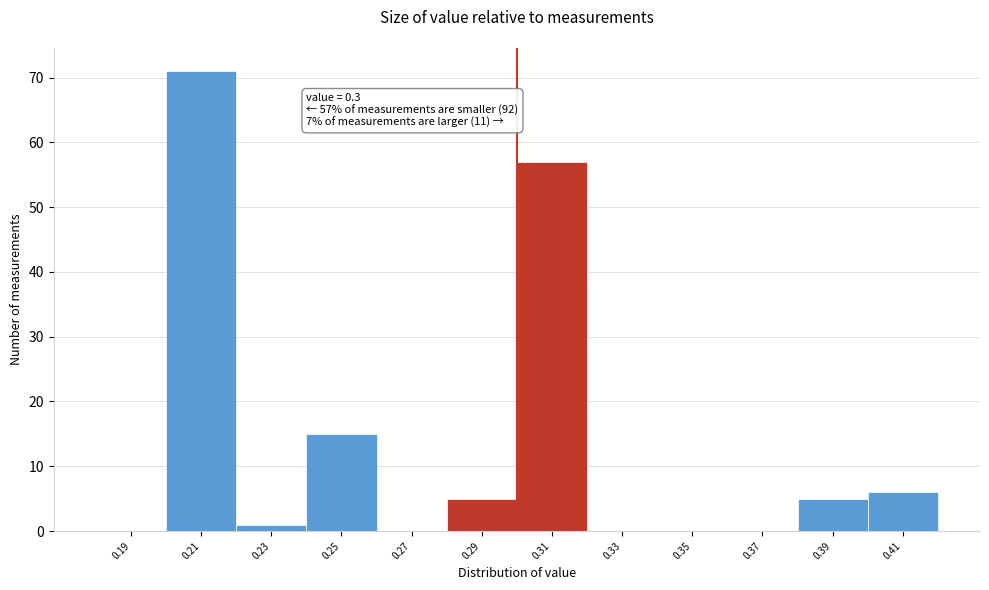

Which range on the x-axis has the tallest bar?

0.20 to 0.22